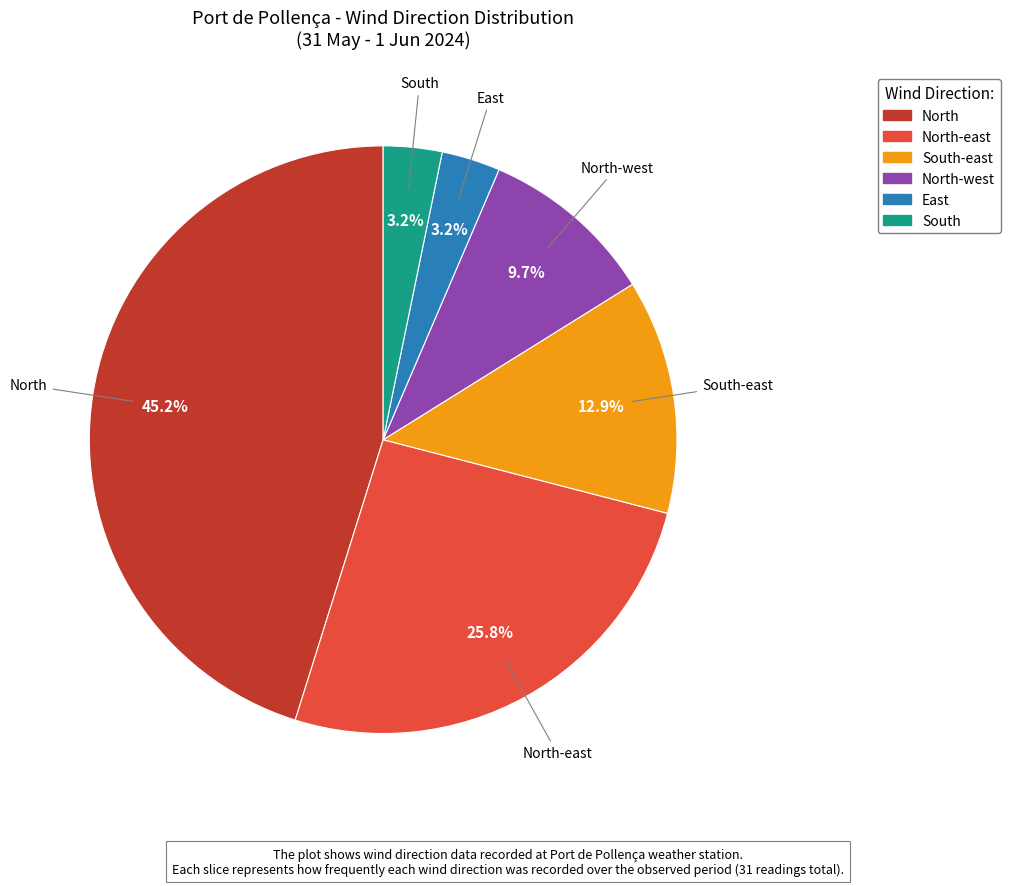

Does any single category account for the majority?

No